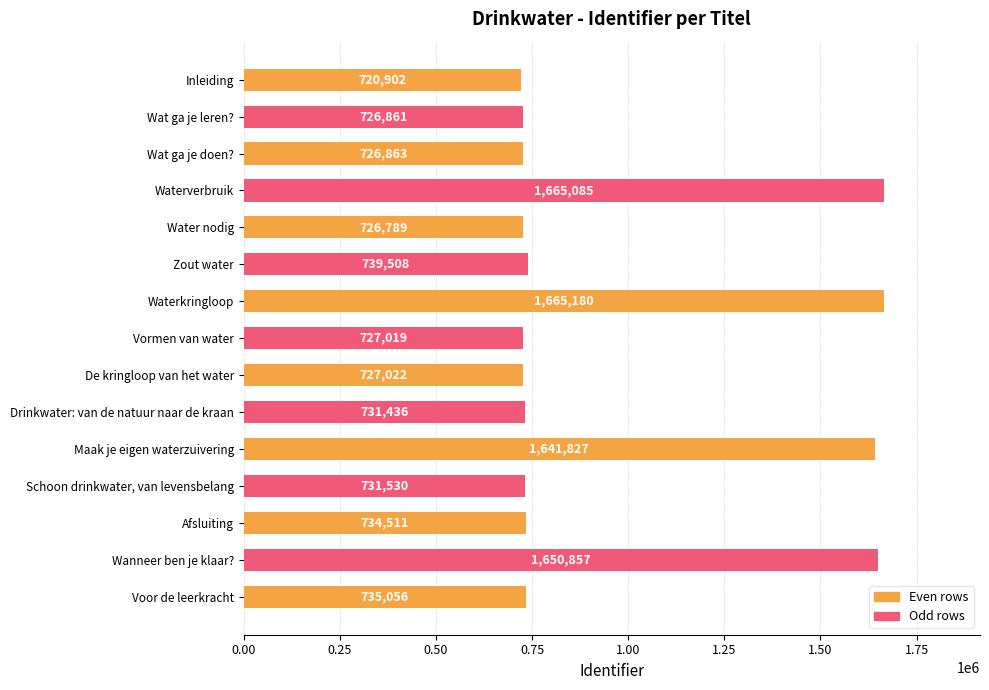

Does the chart contain any negative values?

No